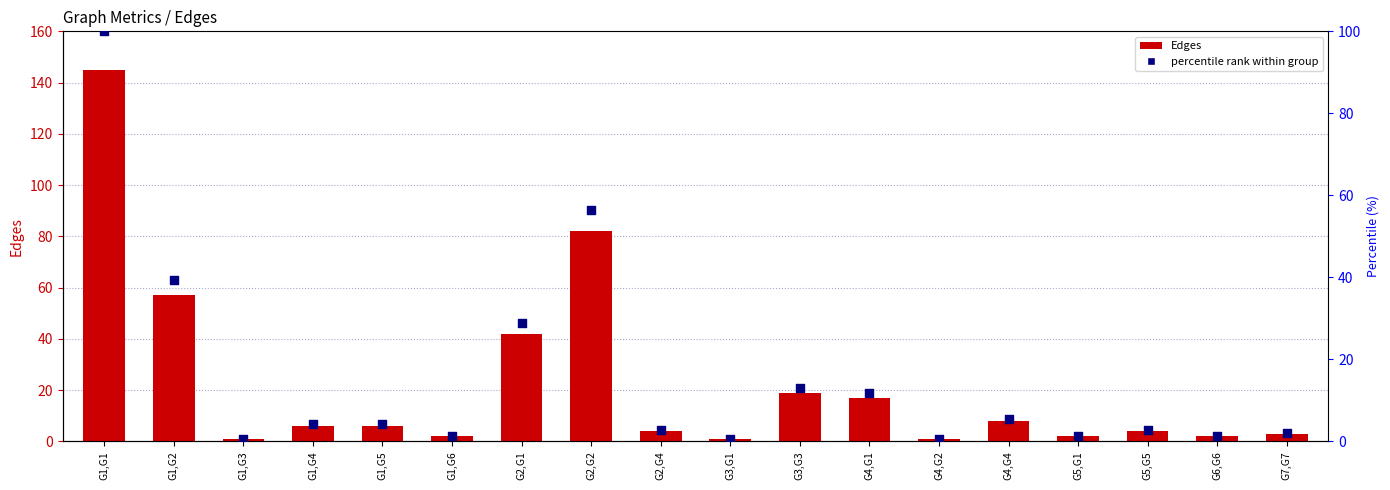

At which category is the sum across all series the highest?

G1,G1